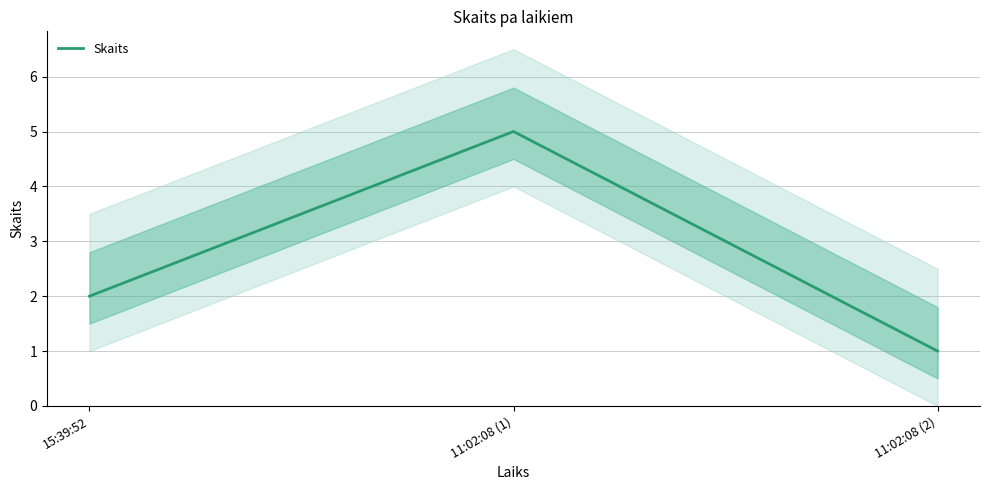

How many distinct data groups are displayed?

1